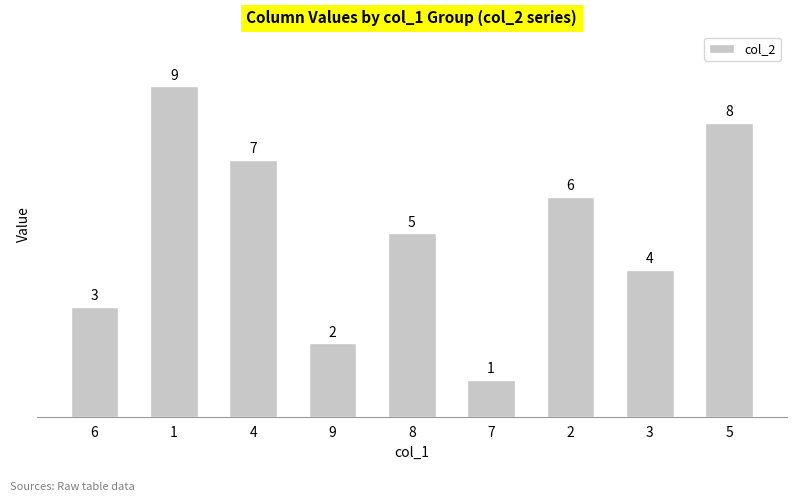

Is it true that the value at 6 is 5?

False